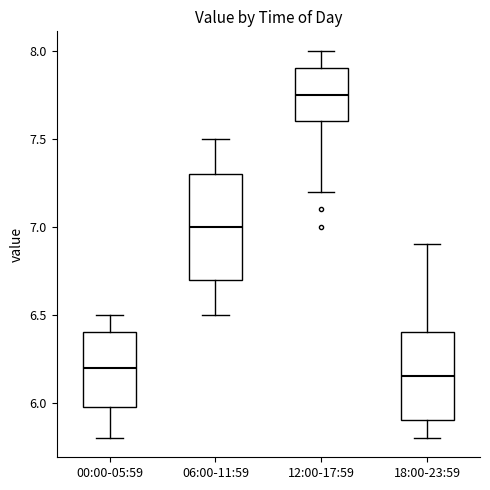

Where does the median line of the box for 12:00-17:59 sit on the y-axis? The values are not printed on the chart, so give them approximately, as read against the axis.

7.75